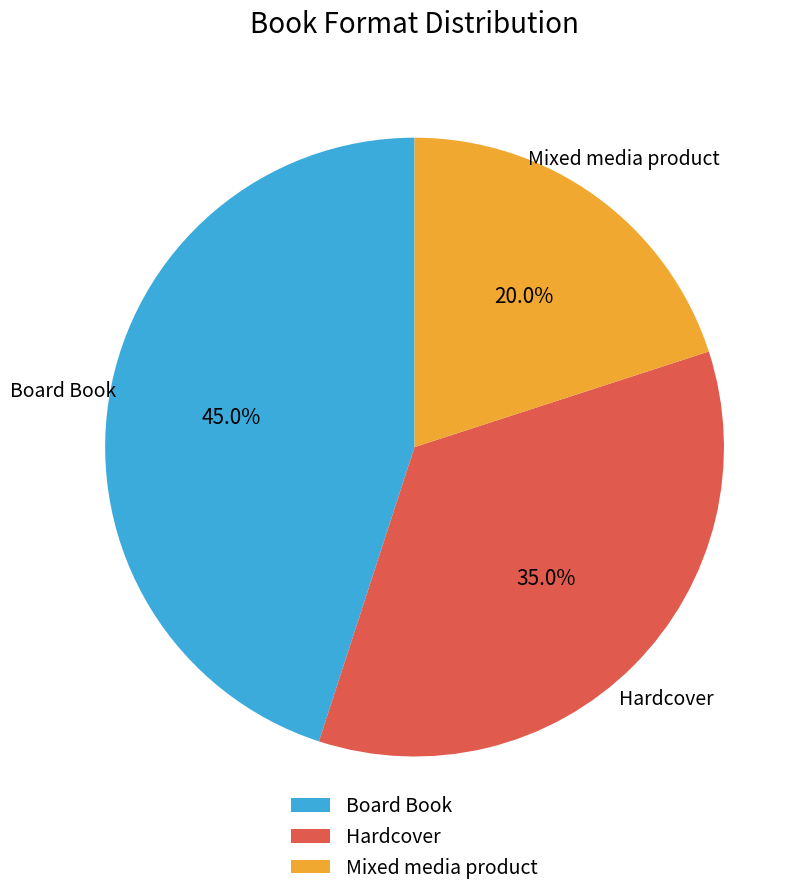

Rank the categories by value from highest to lowest.

Board Book, Hardcover, Mixed media product